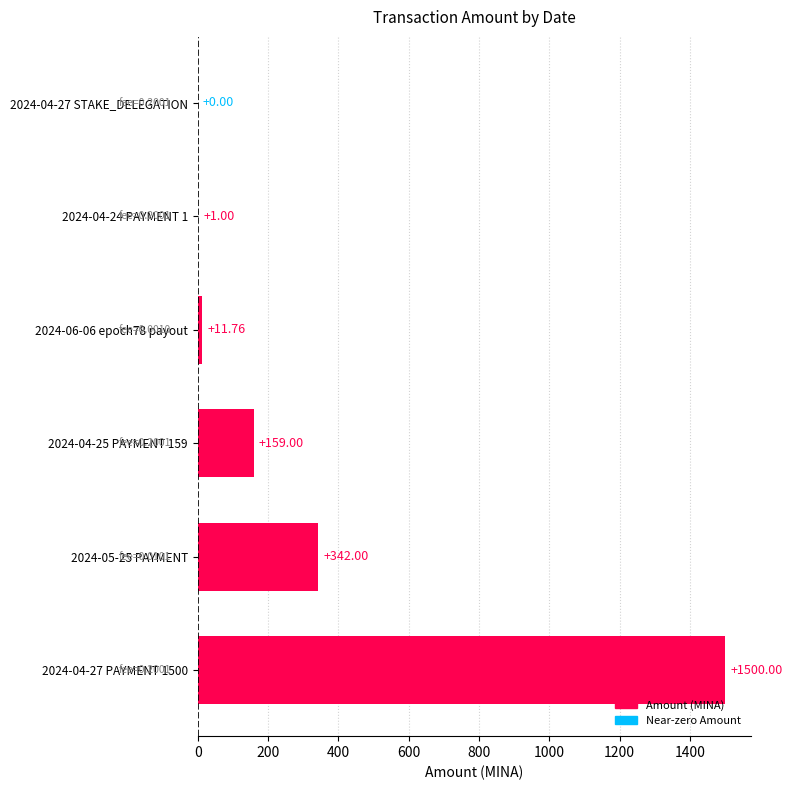

What is the change in value from 2024-04-25 PAYMENT 159 to 2024-04-27 STAKE_DELEGATION?

-159.0